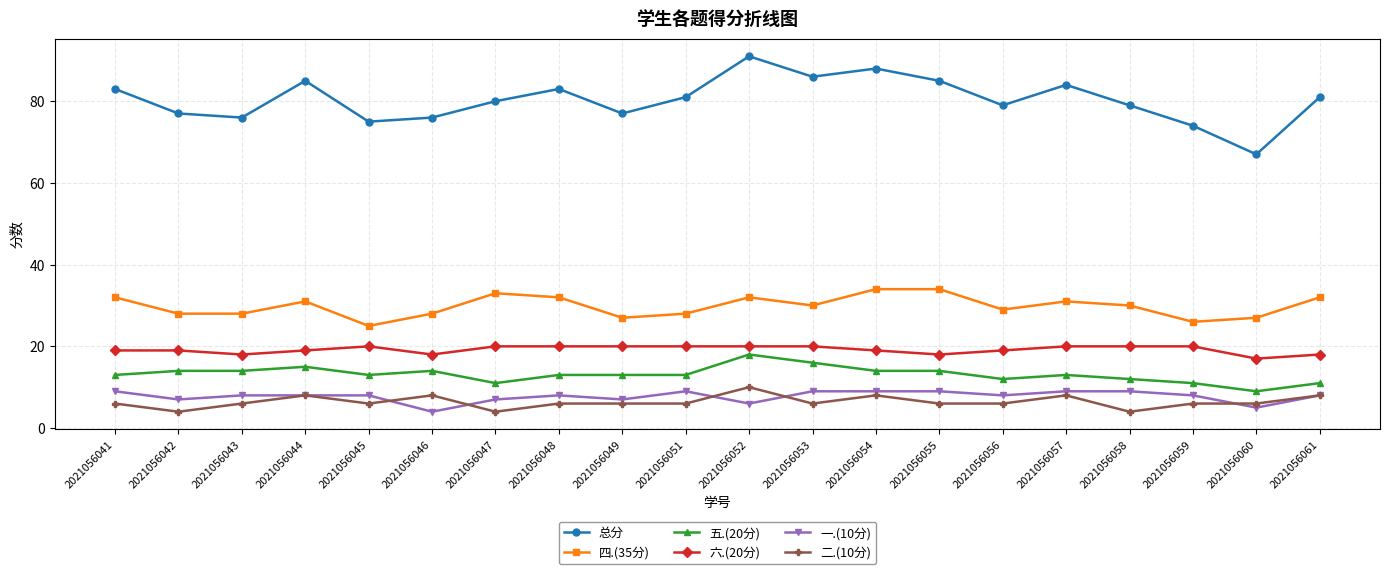

True or false: 四.(35分) and 六.(20分) cross at least once.

False